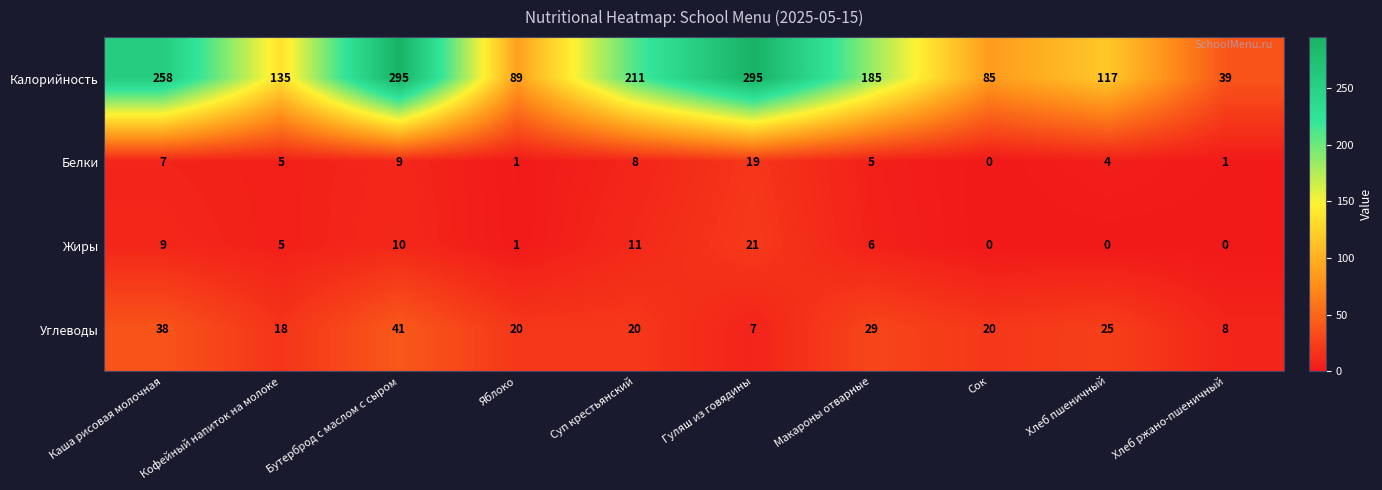

What is the greatest value displayed?

295